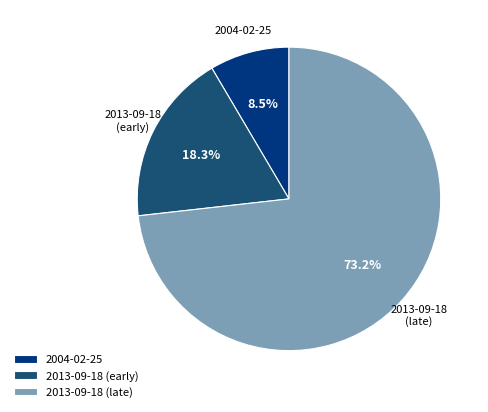

To the nearest percent, what is the average slice percentage?

33%